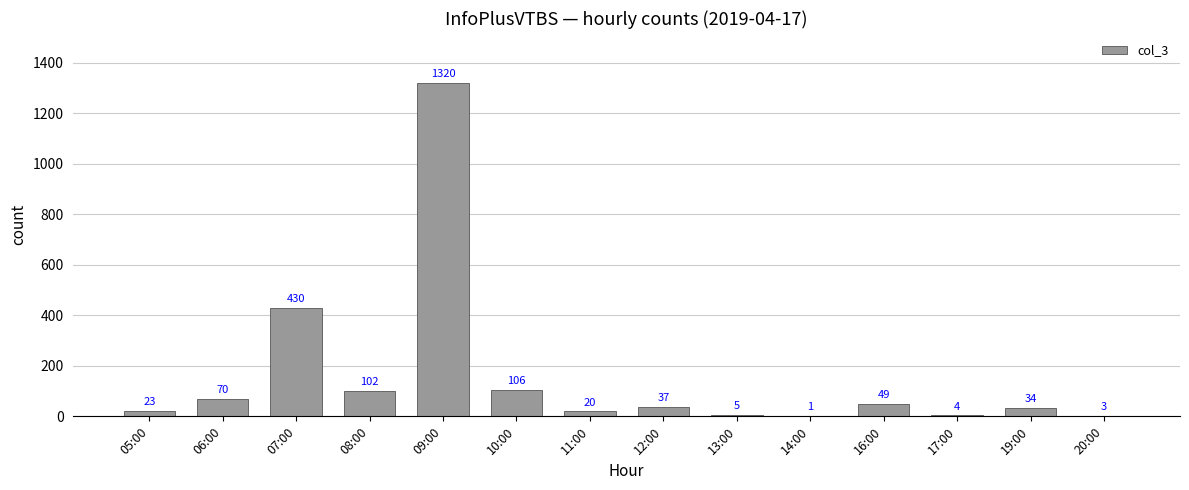

Between 11:00 and 20:00, which is larger?

11:00